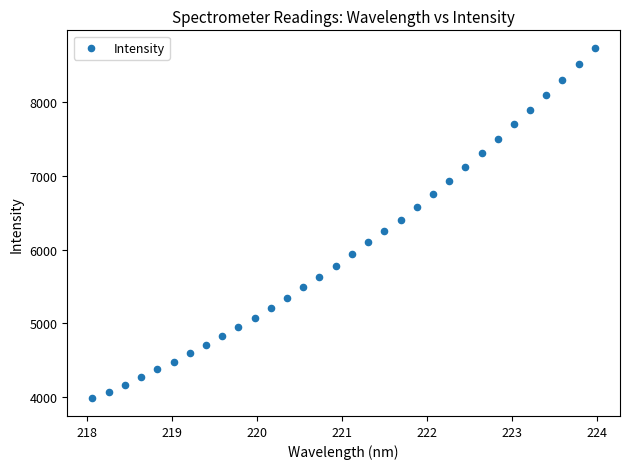

What is the range of Y values (max minus min)?

4755.1